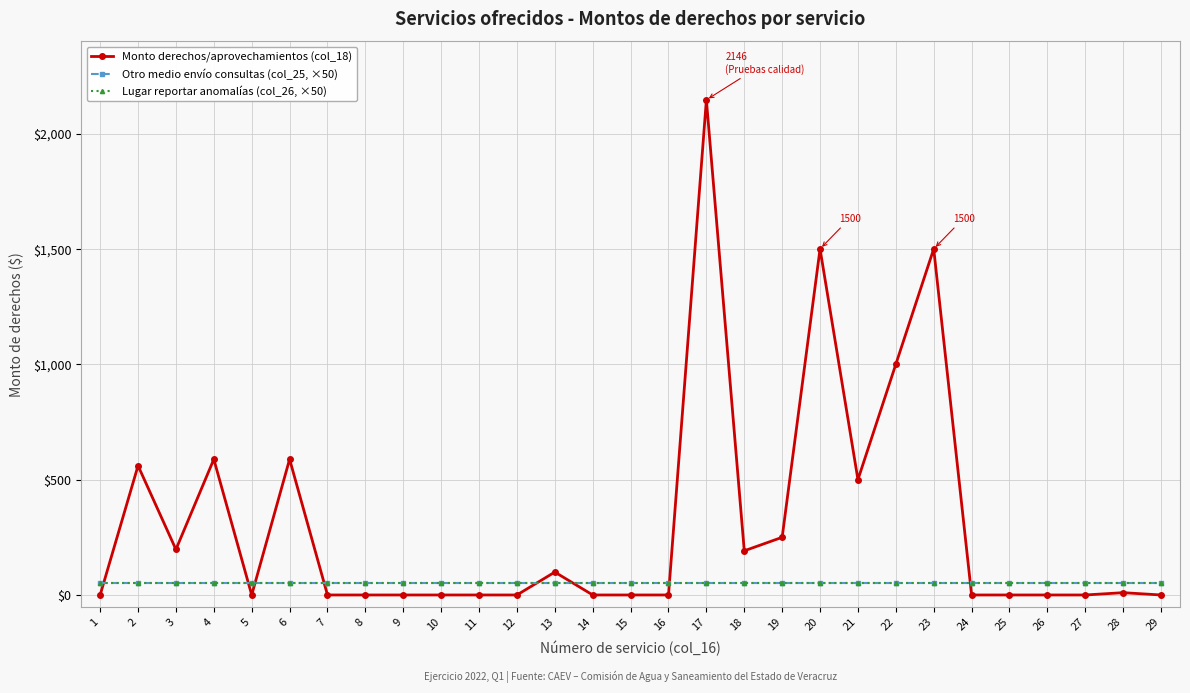

Is this an area chart (filled region under the line)?

No